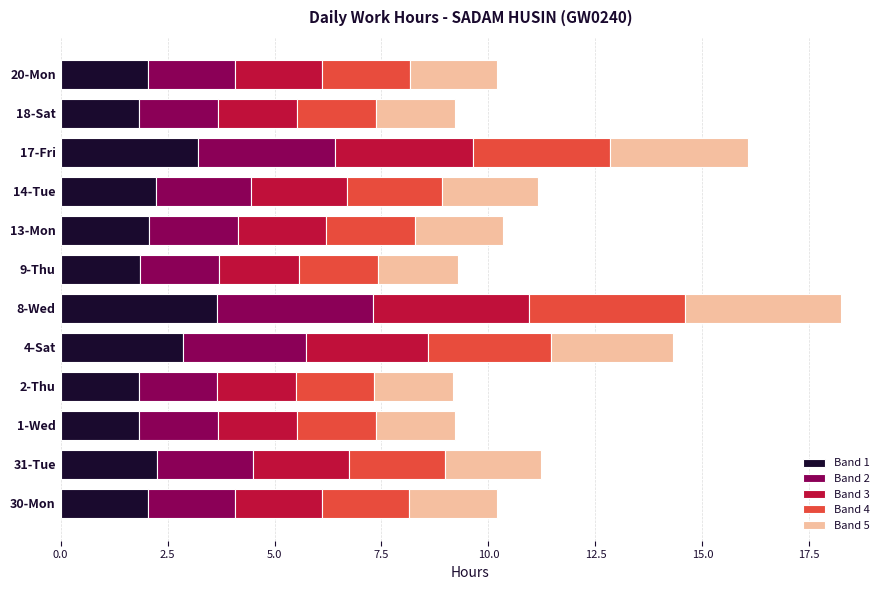

What is the maximum value for Band 1?

3.6